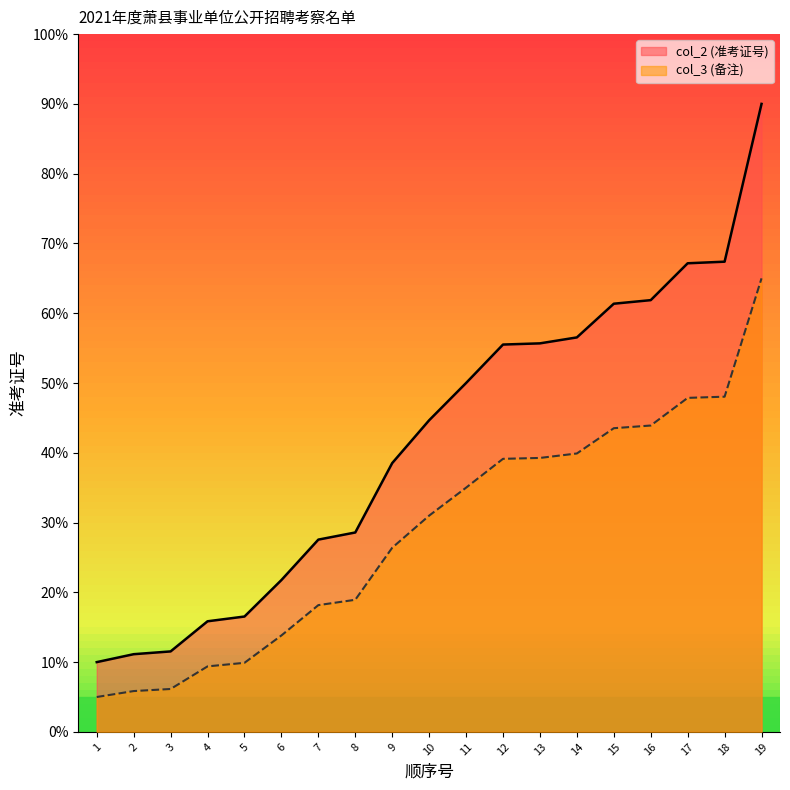

What is the sum of all col_3 (备注) values?

546.2